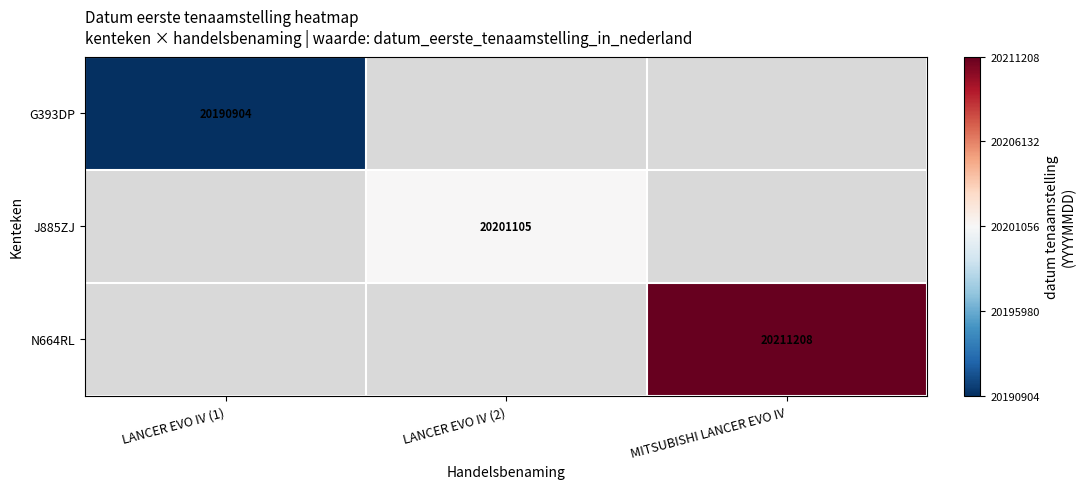

Is it true that J885ZJ equals 20201105 at LANCER EVO IV (2)?

True